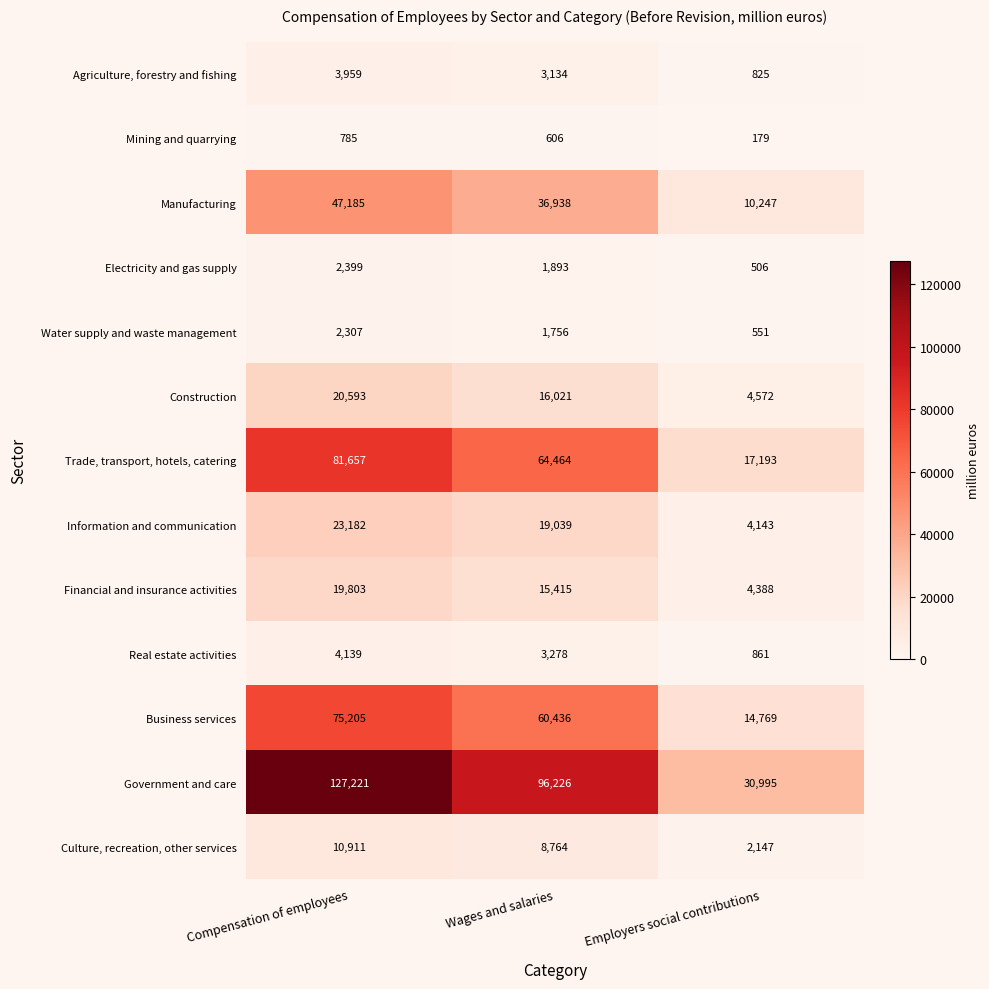

At which label does Construction reach its peak?

Compensation of employees